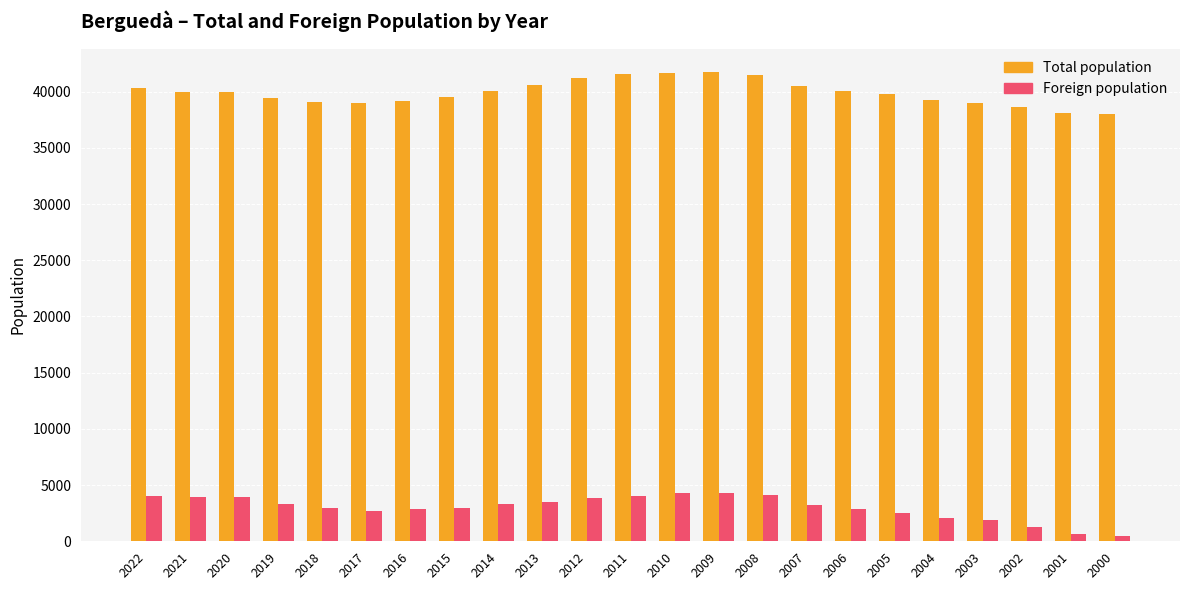

Which series changed the most between 2010 and 2004?

Total population